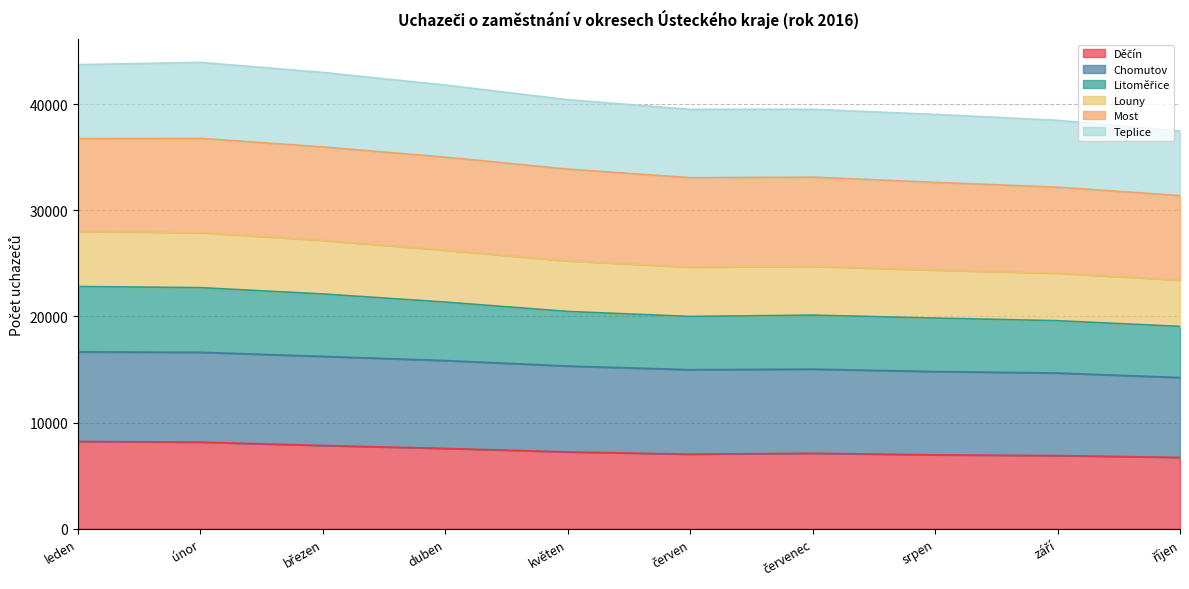

Where is Litoměřice nearest to the value 20942?

duben